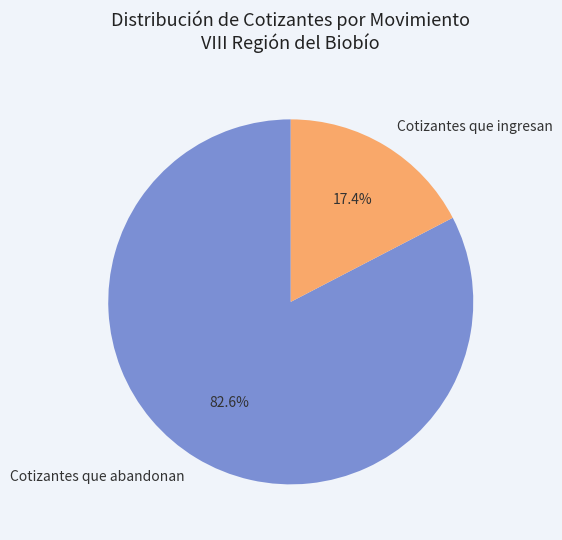

Which has a higher value, Cotizantes que ingresan or Cotizantes que abandonan?

Cotizantes que abandonan